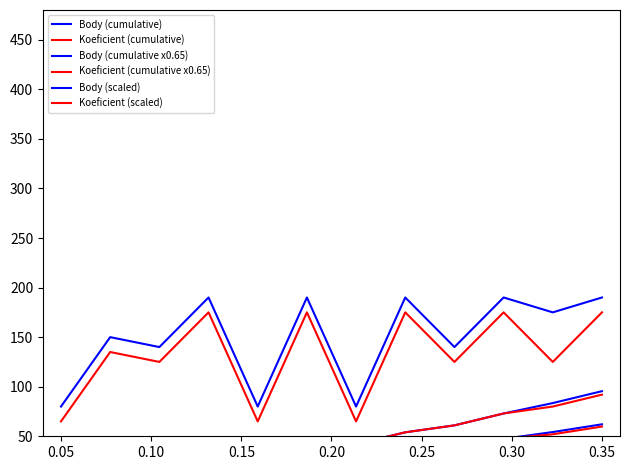

Which series has the largest total across all categories?

Body (scaled)